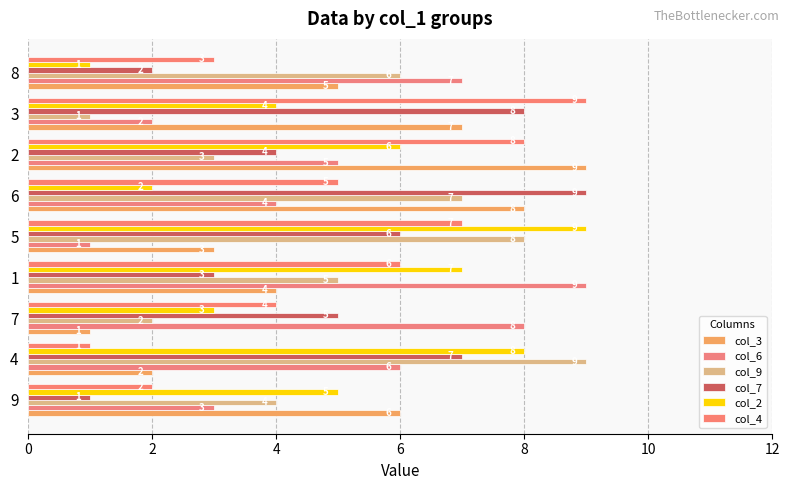

The col_7 series shows 12 at 7. True or false?

False